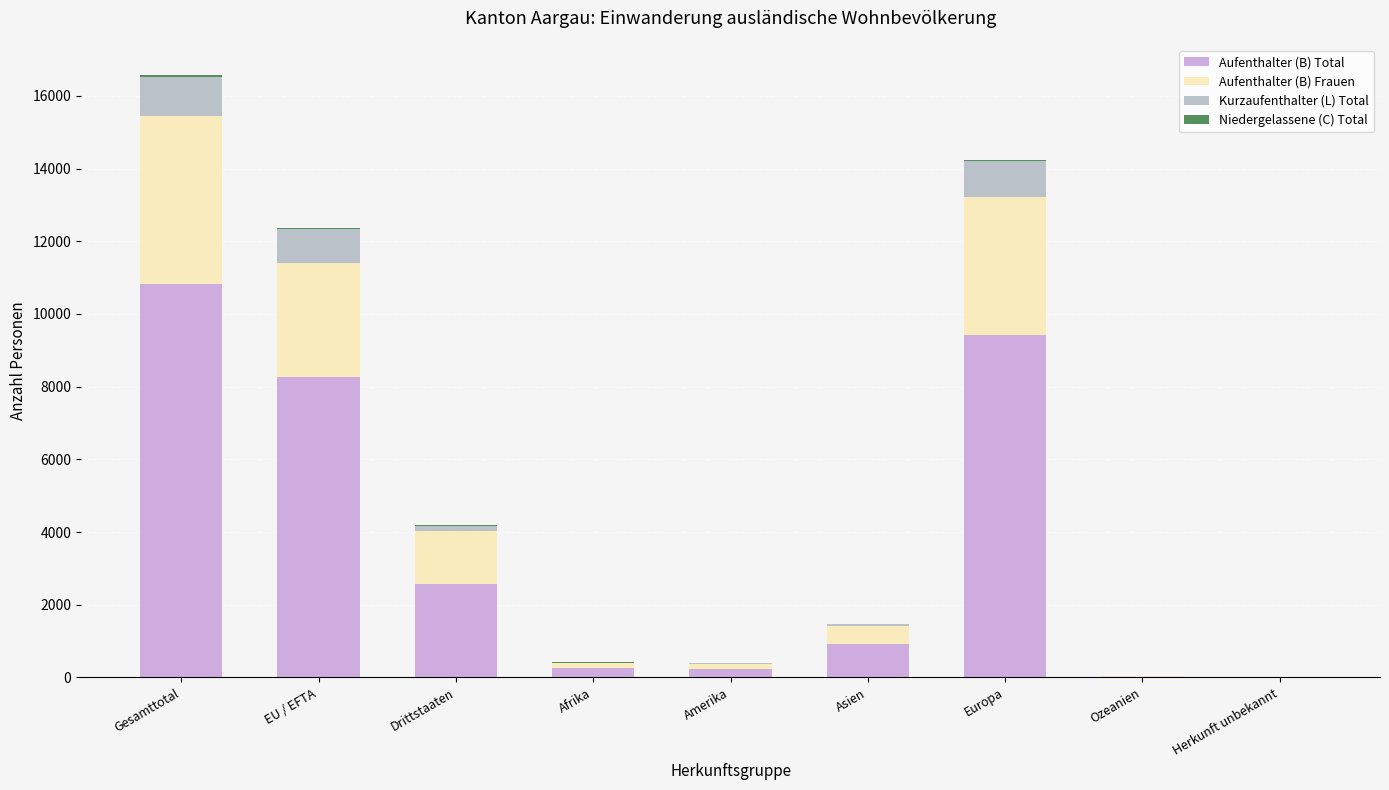

What is the highest value of the Aufenthalter (B) Total series?

10835